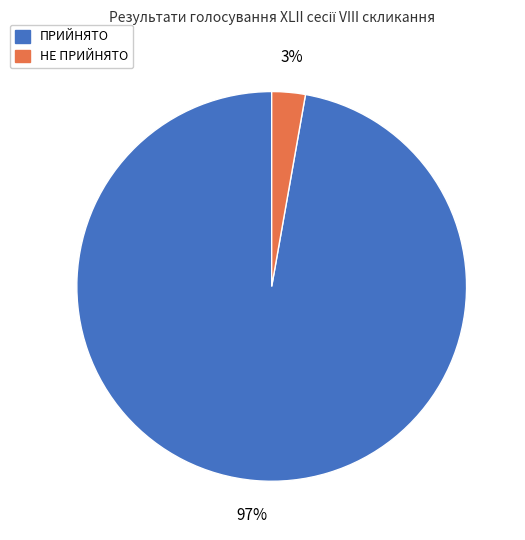

Which has a higher value, ПРИЙНЯТО or НЕ ПРИЙНЯТО?

ПРИЙНЯТО